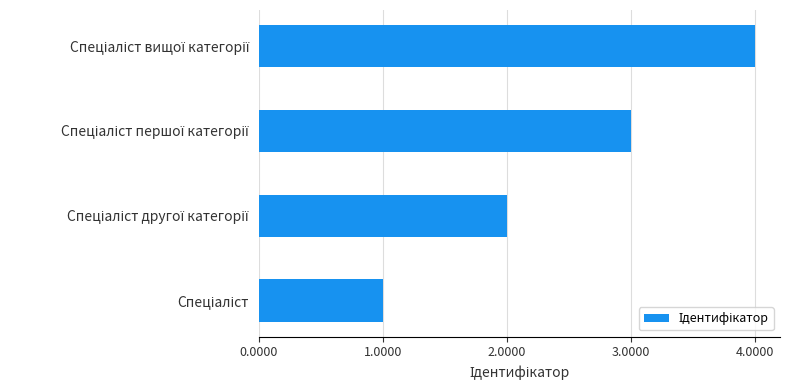

What is the difference between the maximum and minimum values?

3